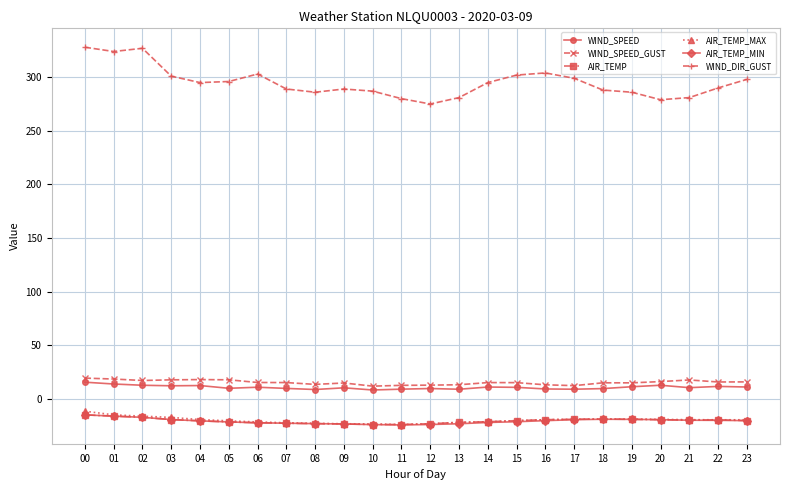

Does the chart display data point markers on the line(s)?

Yes